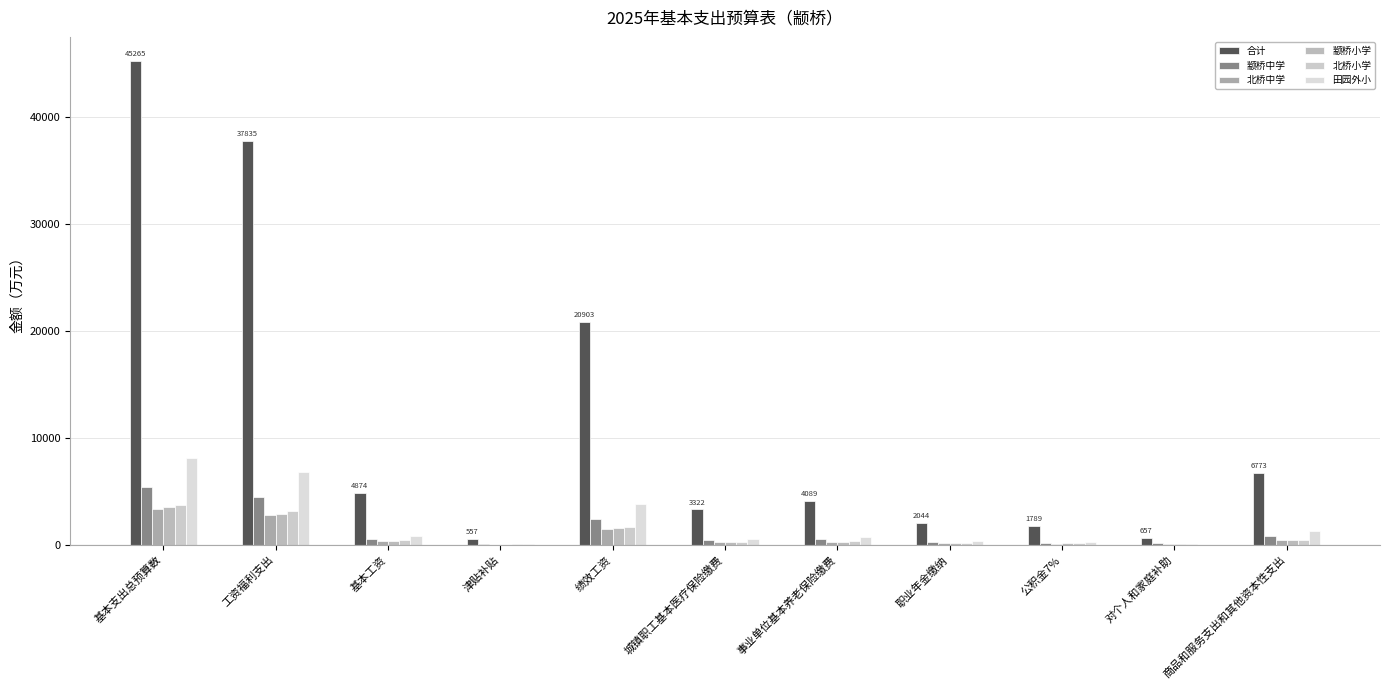

What is the label of the 4th bar from the left?

津贴补贴